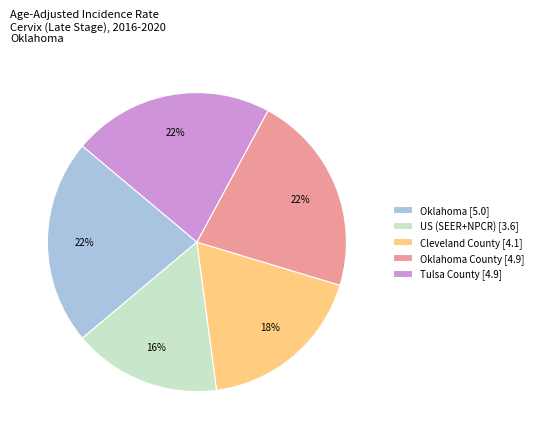

How many segments does this pie chart have?

5